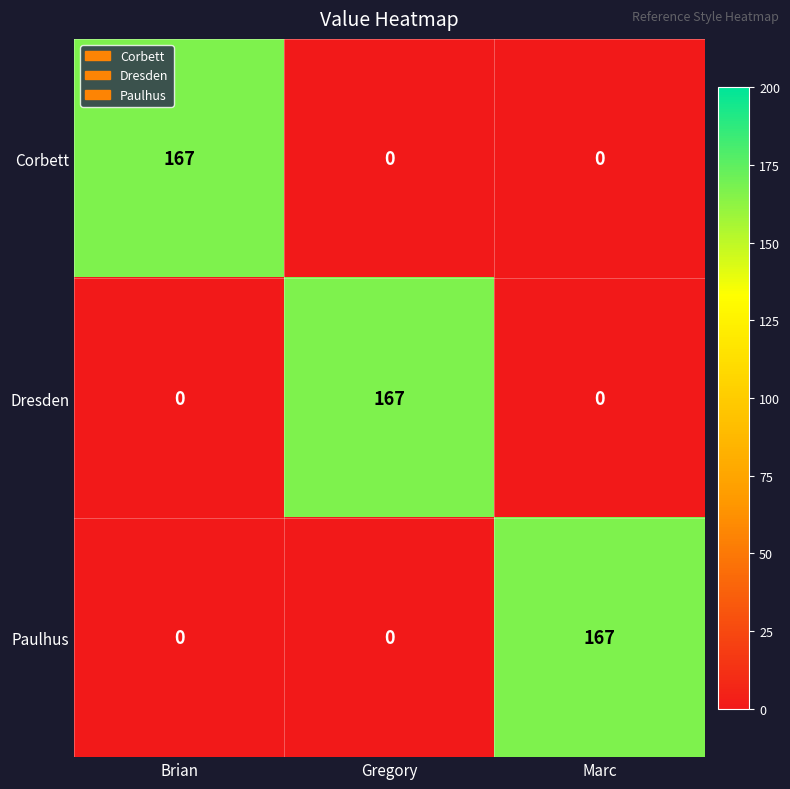

Is the value of Dresden at Gregory greater than the value of Paulhus at Brian?

Yes